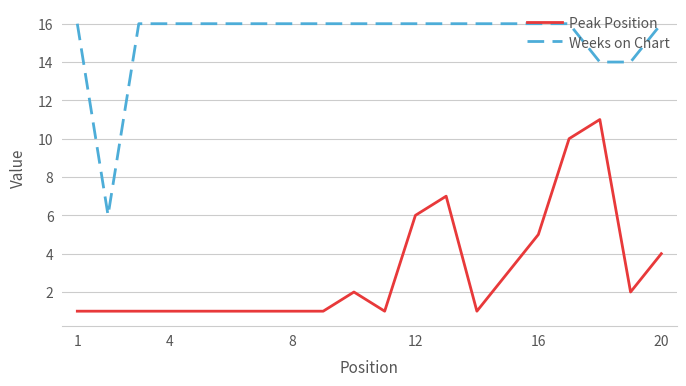

True or false: Peak Position has more than 0 interior local peaks.

True